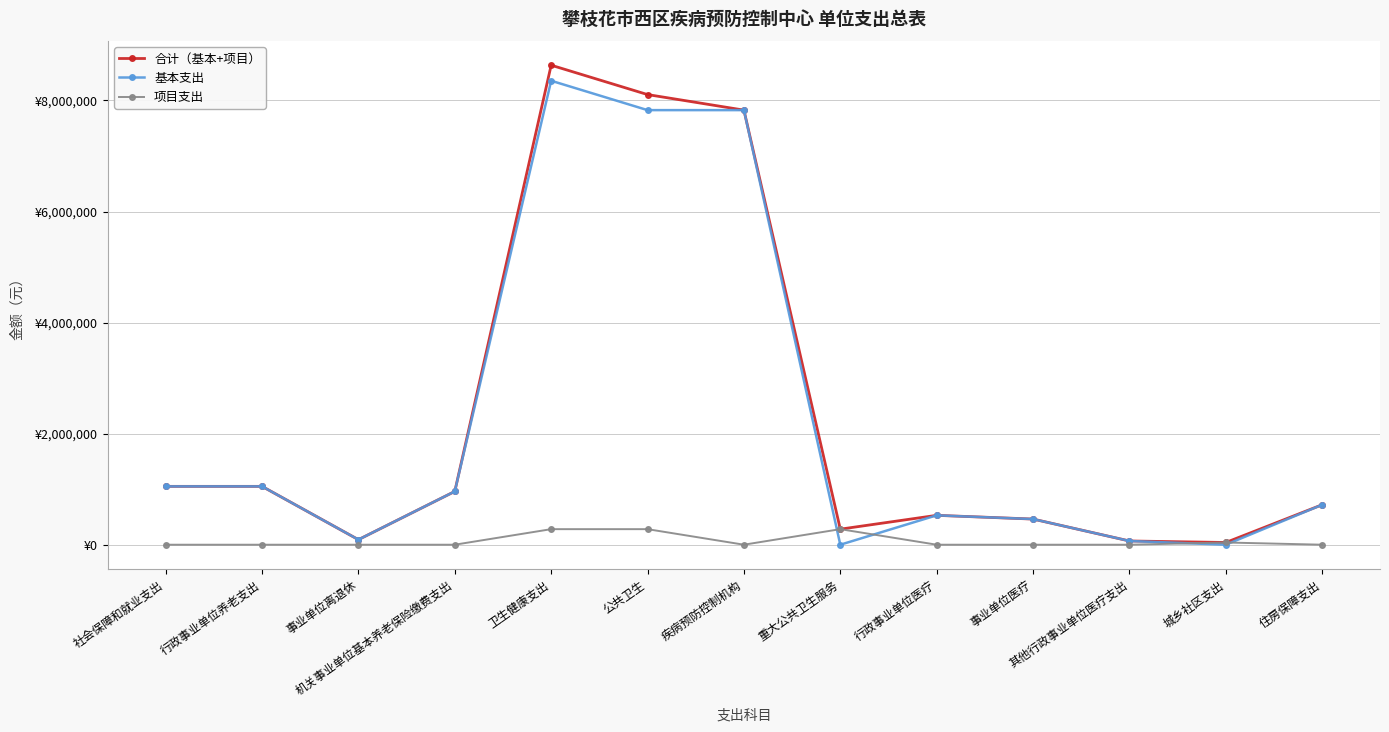

Where is the first local maximum for 基本支出?

卫生健康支出